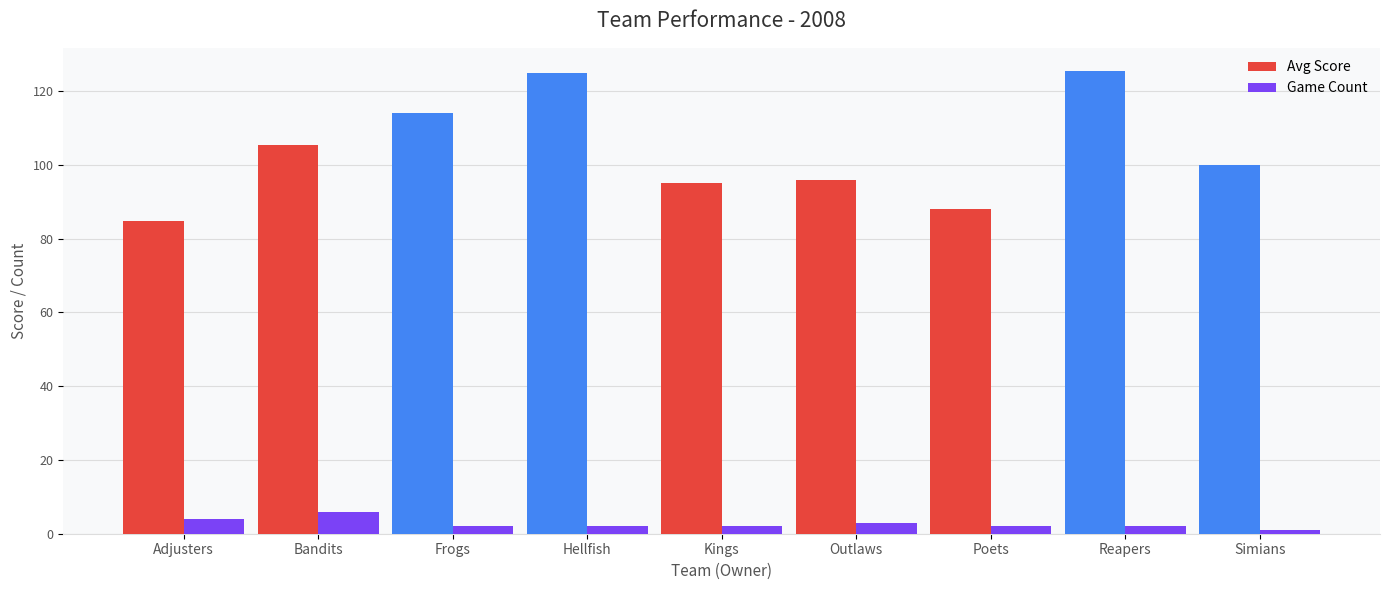

Where is Avg Score nearest to the value 105?

Bandits